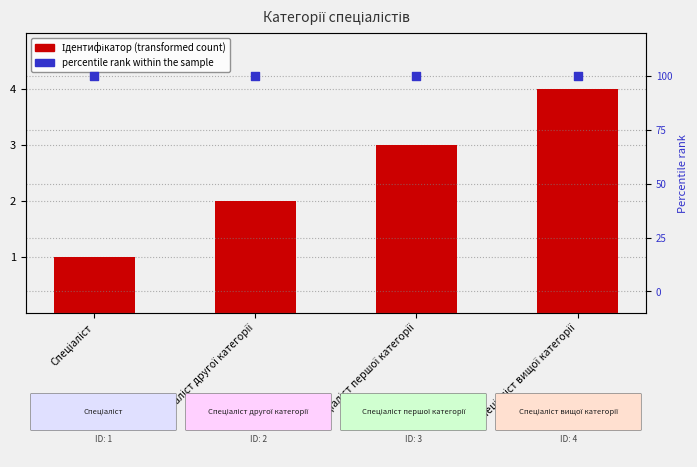

Which series reaches the minimum Y coordinate?

Ідентифікатор